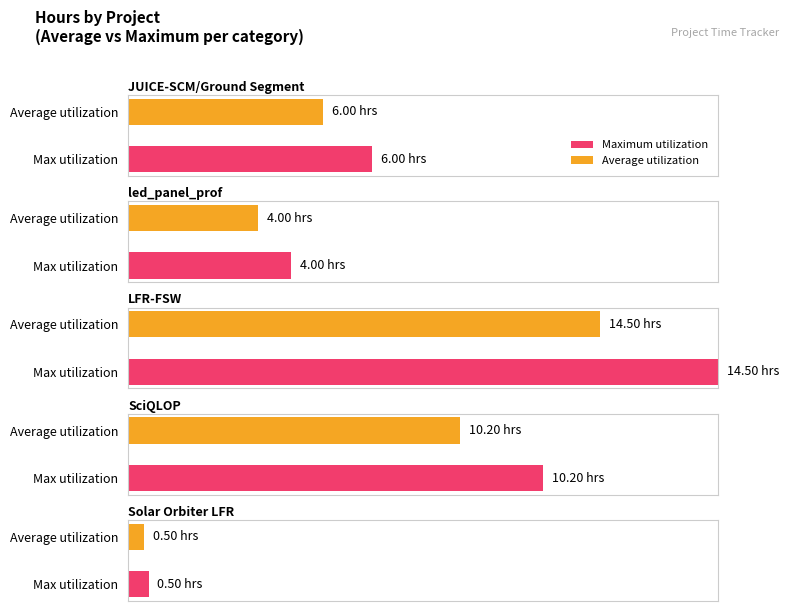

What is the lowest value of the Average utilization series?

0.5